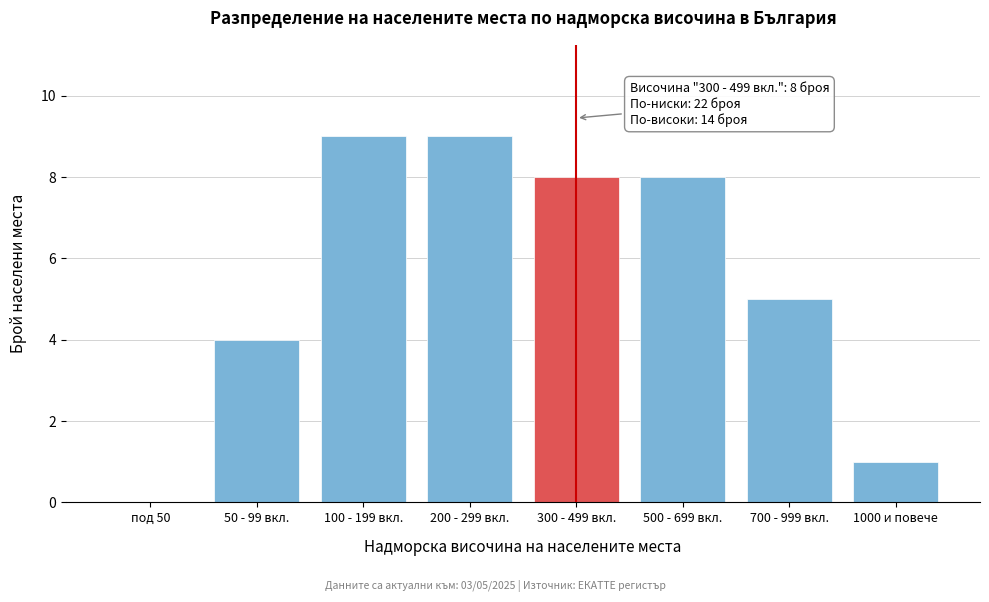

Reading left to right, list all the values displayed in this chart.

под 50=0	50 - 99 вкл.=4	100 - 199 вкл.=9	200 - 299 вкл.=9	300 - 499 вкл.=8	500 - 699 вкл.=8	700 - 999 вкл.=5	1000 и повече=1